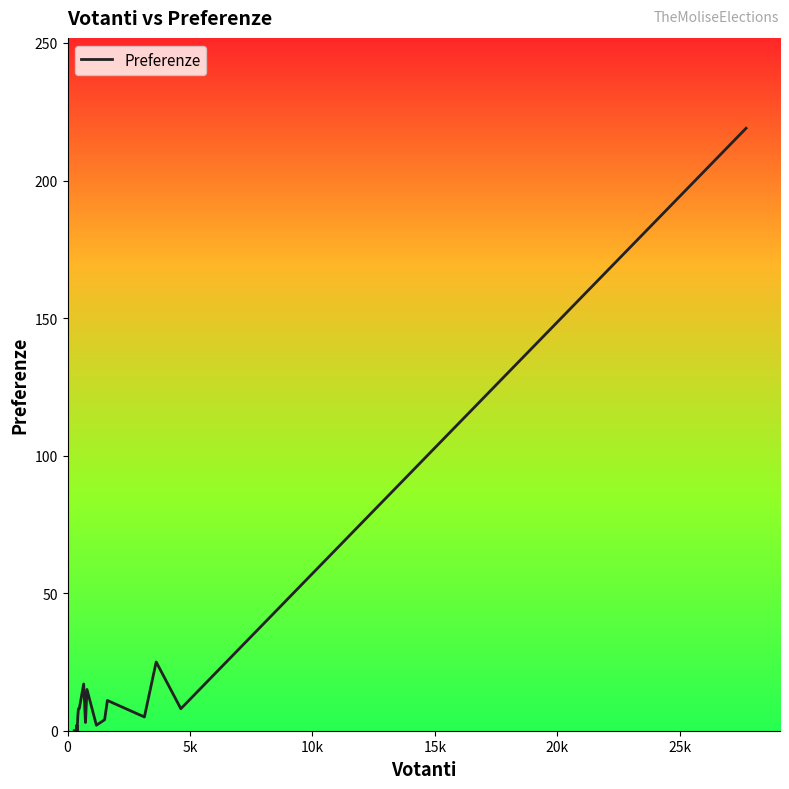

What is the difference between the maximum and minimum values?

219